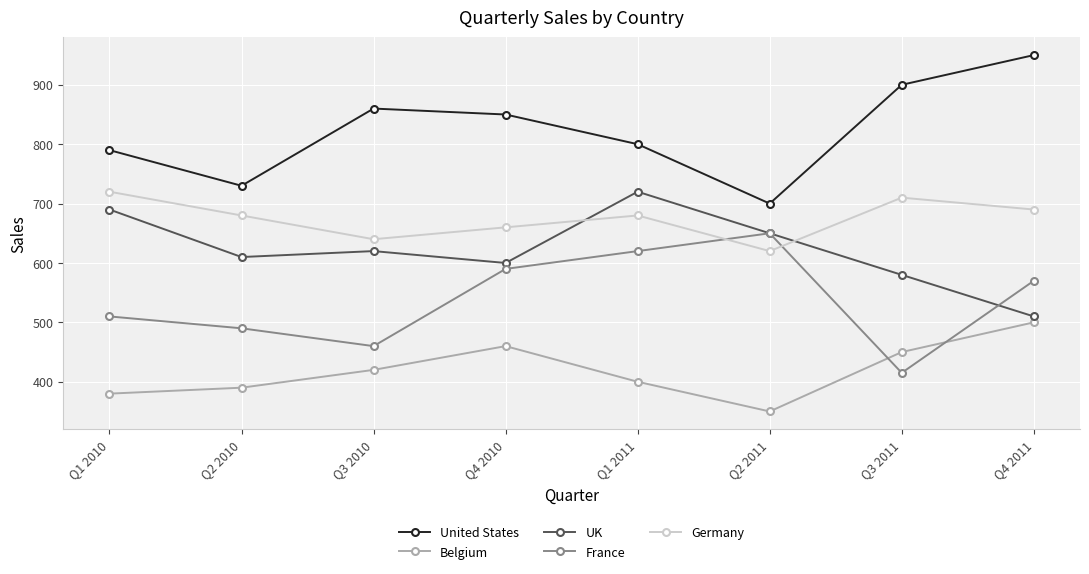

What is the minimum value shown in the chart?

350